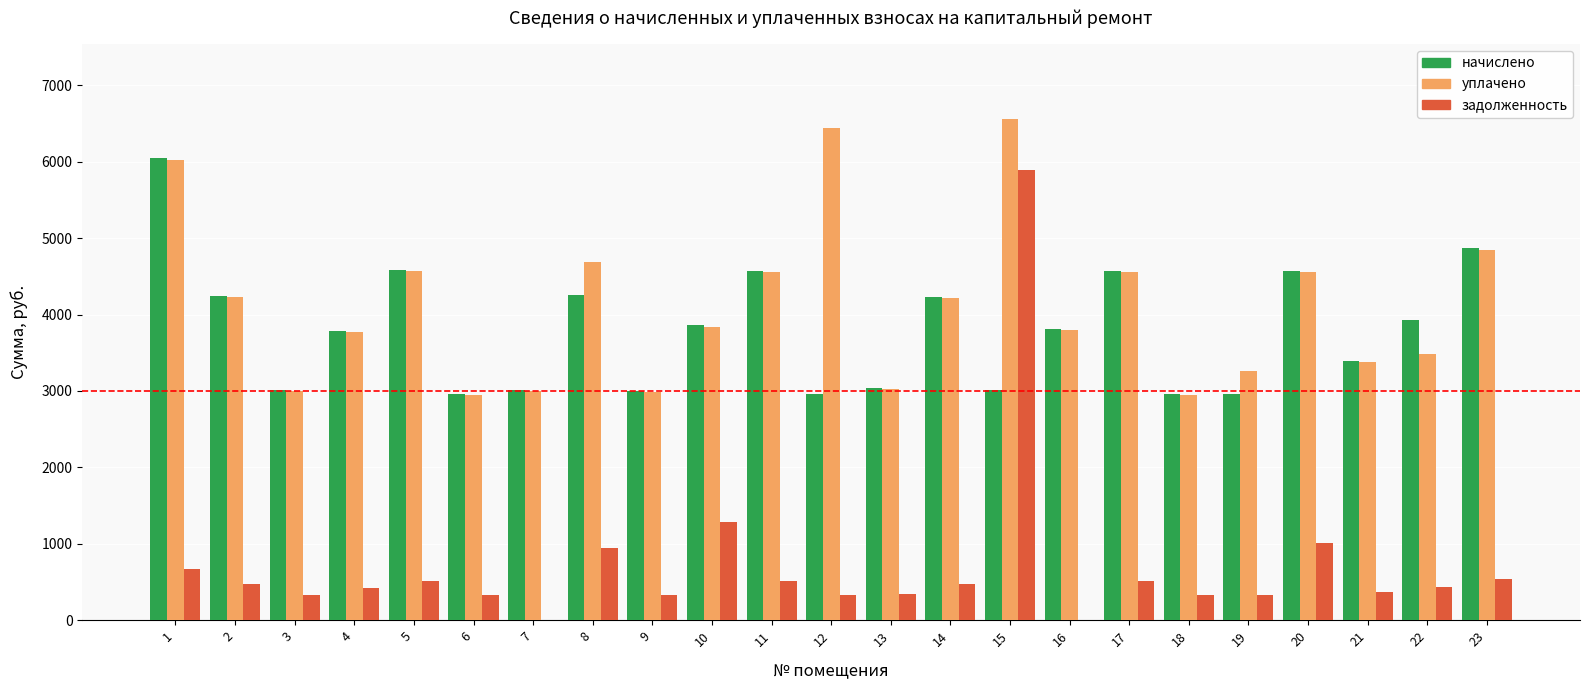

How many groups of bars are there?

23